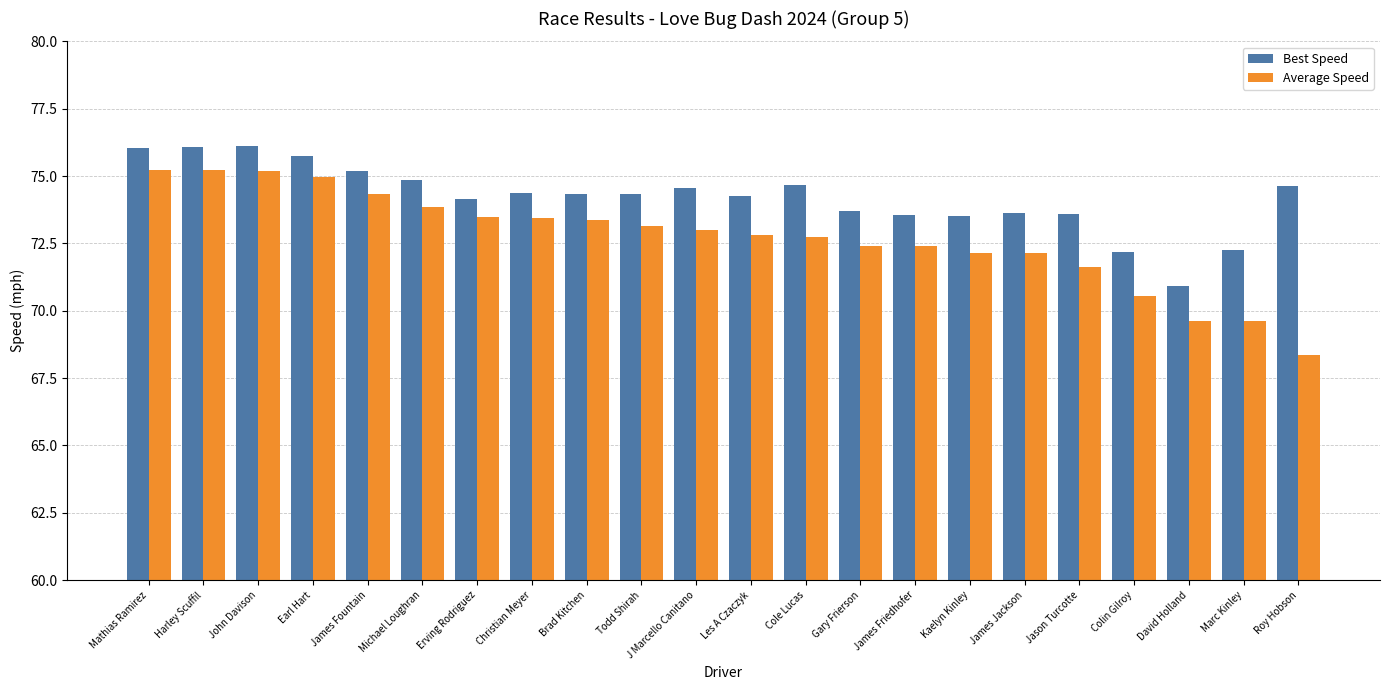

List the series in order of their overall mean, highest first.

Best Speed, Average Speed